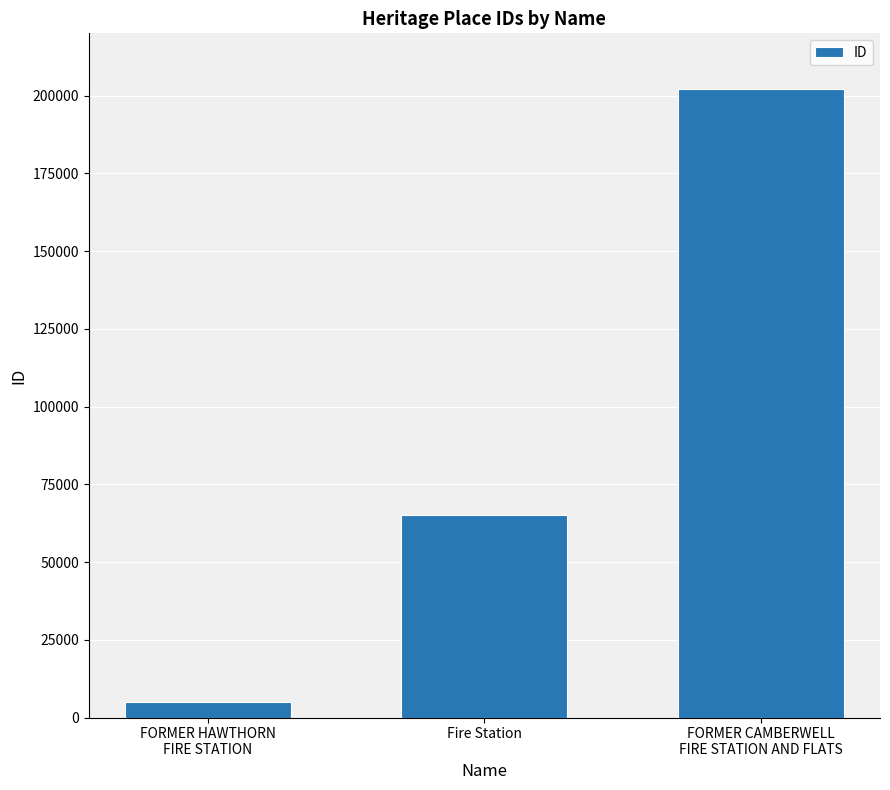

Count the values in the range 4906 to 202139.

3